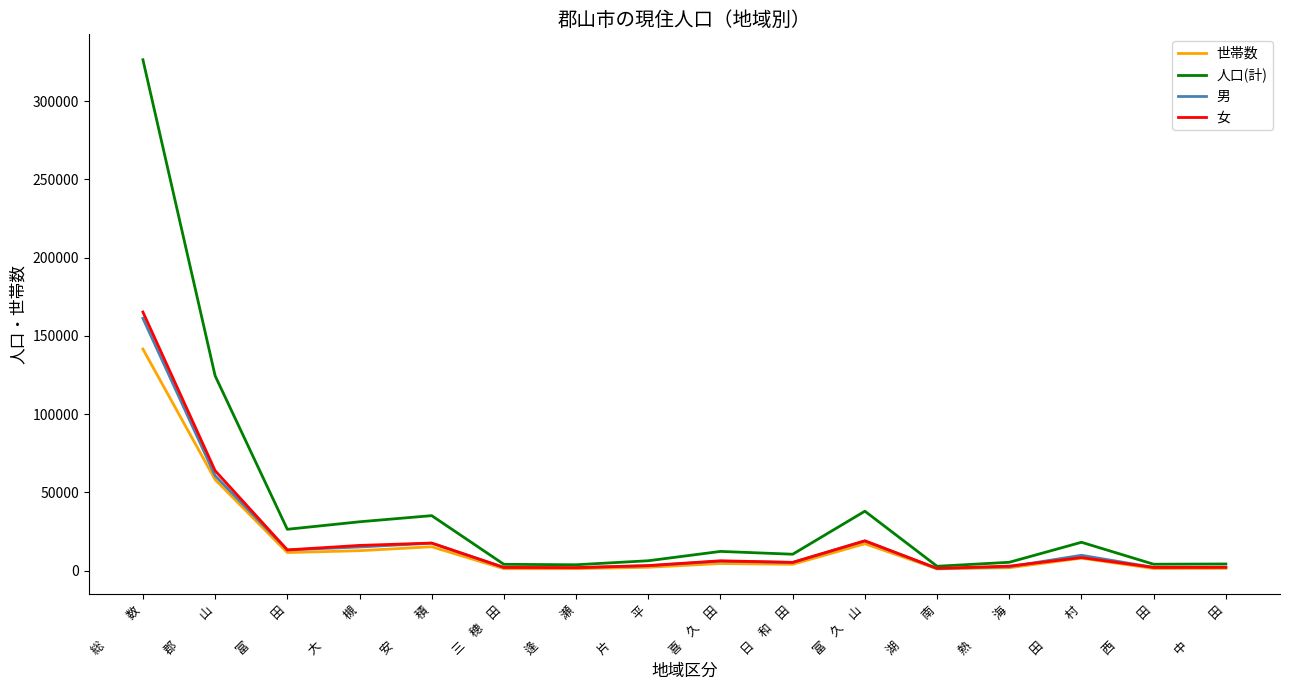

What is the spread (max minus min) of values at 大　　　槻?

18469